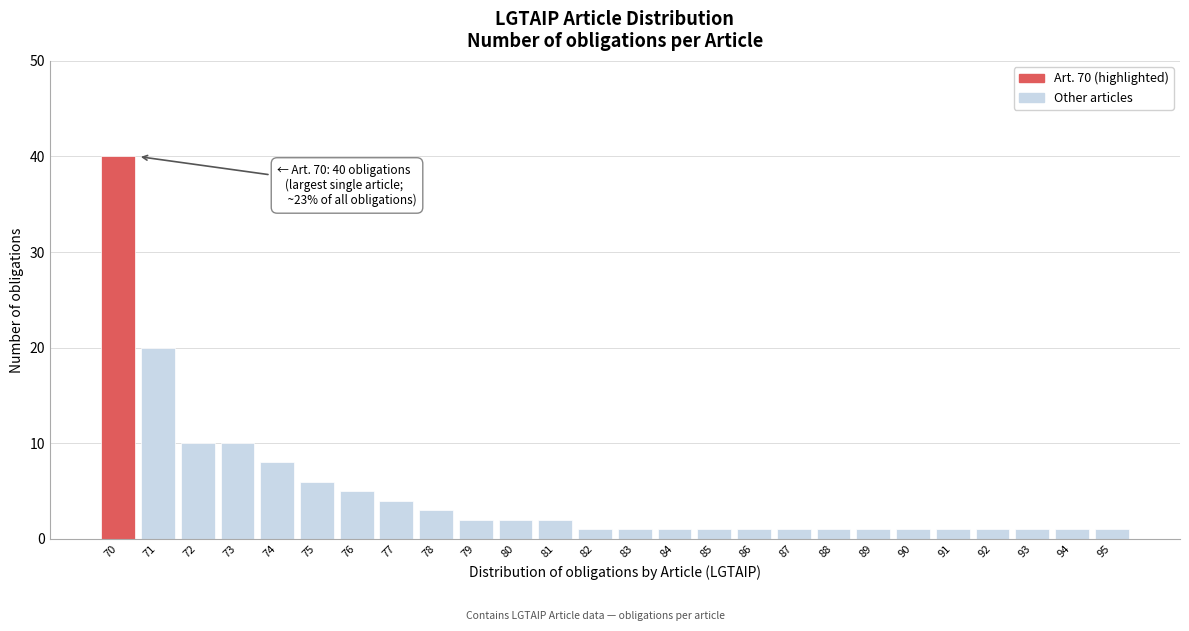

Reading right to left, transcribe all the data shown in this chart.

95=1	94=1	93=1	92=1	91=1	90=1	89=1	88=1	87=1	86=1	85=1	84=1	83=1	82=1	81=2	80=2	79=2	78=3	77=4	76=5	75=6	74=8	73=10	72=10	71=20	70=40